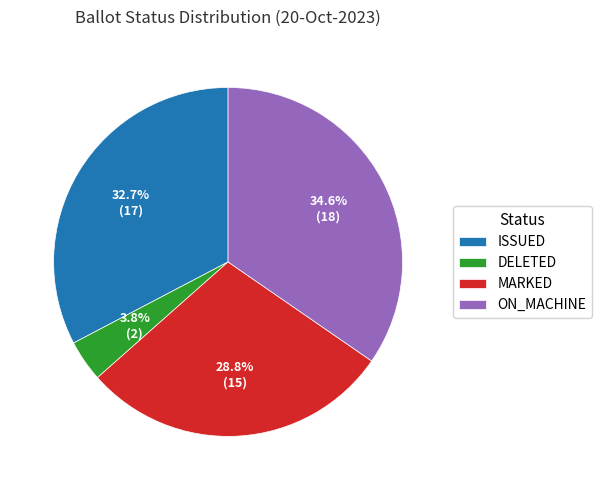

Do MARKED and ON_MACHINE together represent more than half of the pie?

Yes